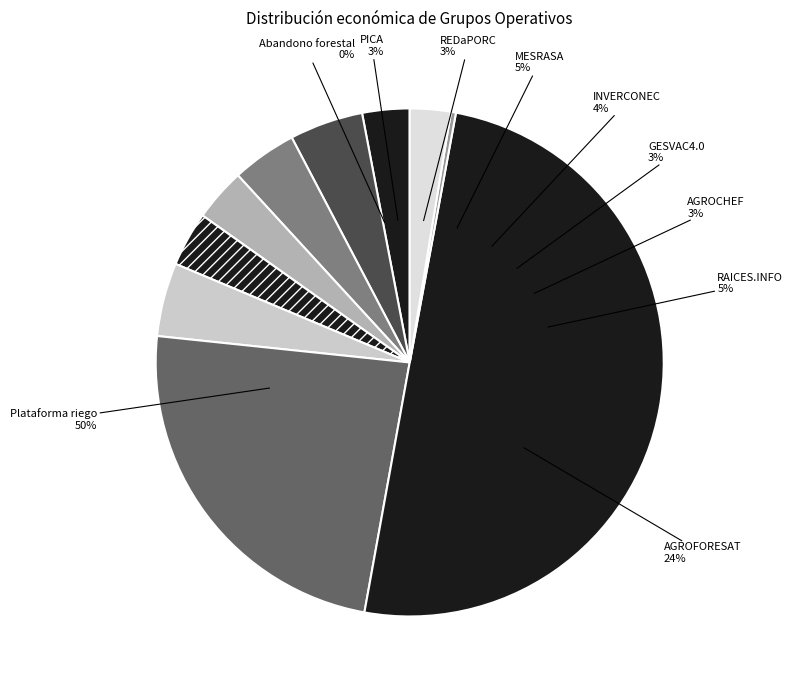

How much of the chart is everything except INVERCONEC?

95.9%